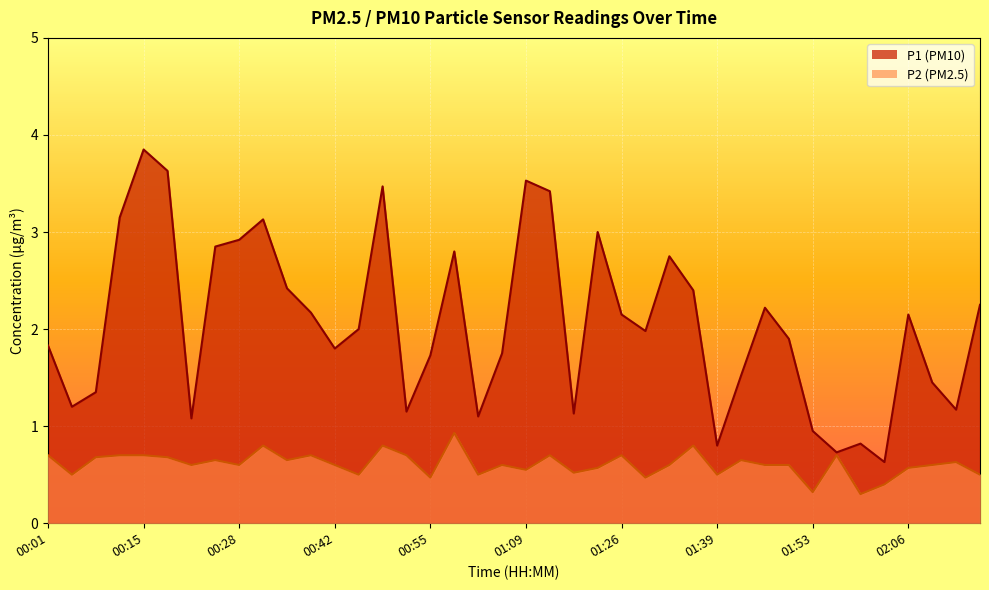

What is the greatest value displayed?

3.9